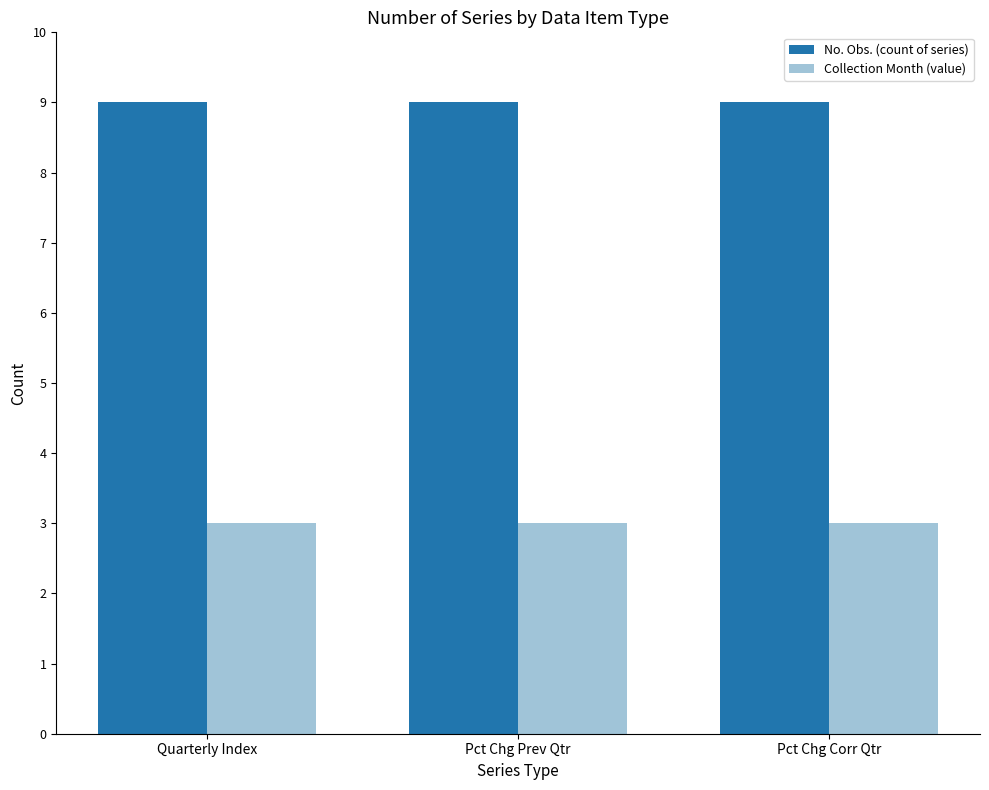

At Pct Chg Corr Qtr, list the series in order from largest to smallest.

No. Obs. (count of series), Collection Month (value)